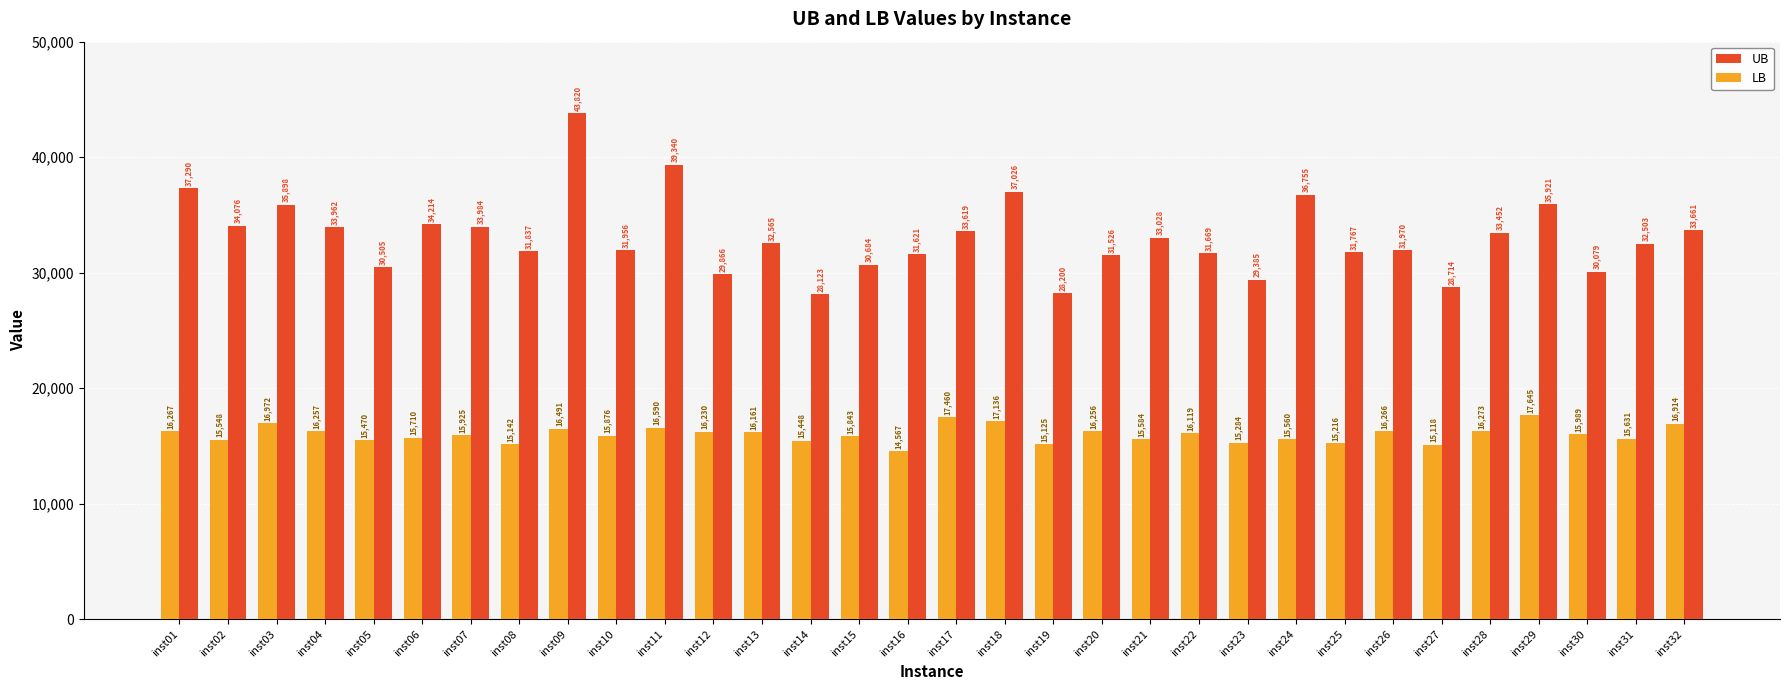

What is the difference between the second highest and second lowest values in the UB series?

11139.5